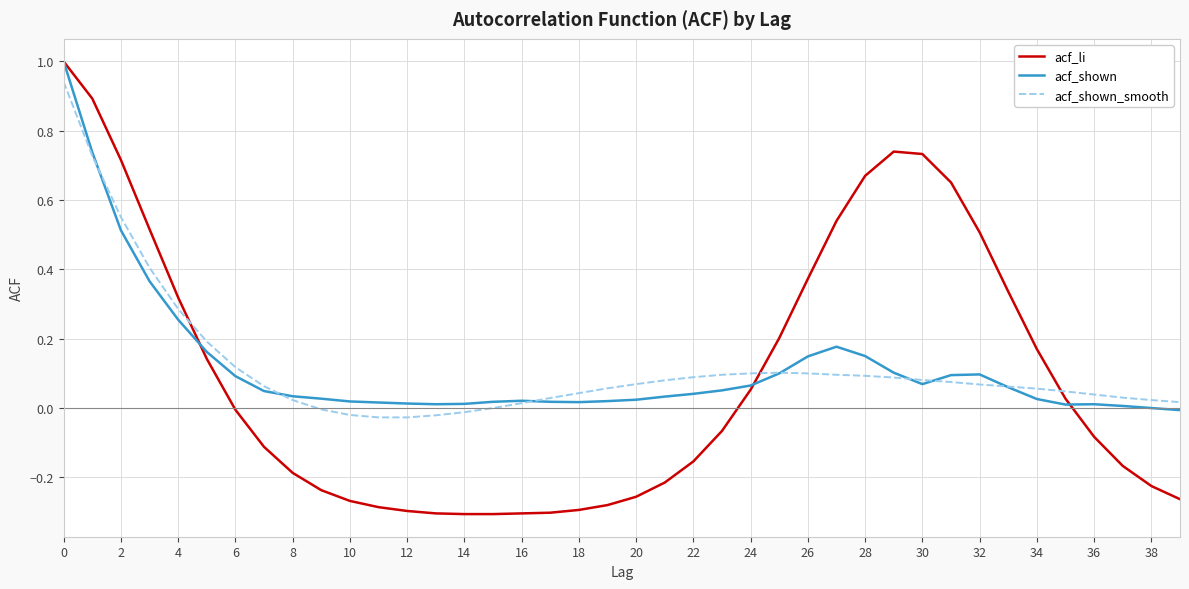

What are all the series names shown in the legend?

acf_li, acf_shown, acf_shown_smooth